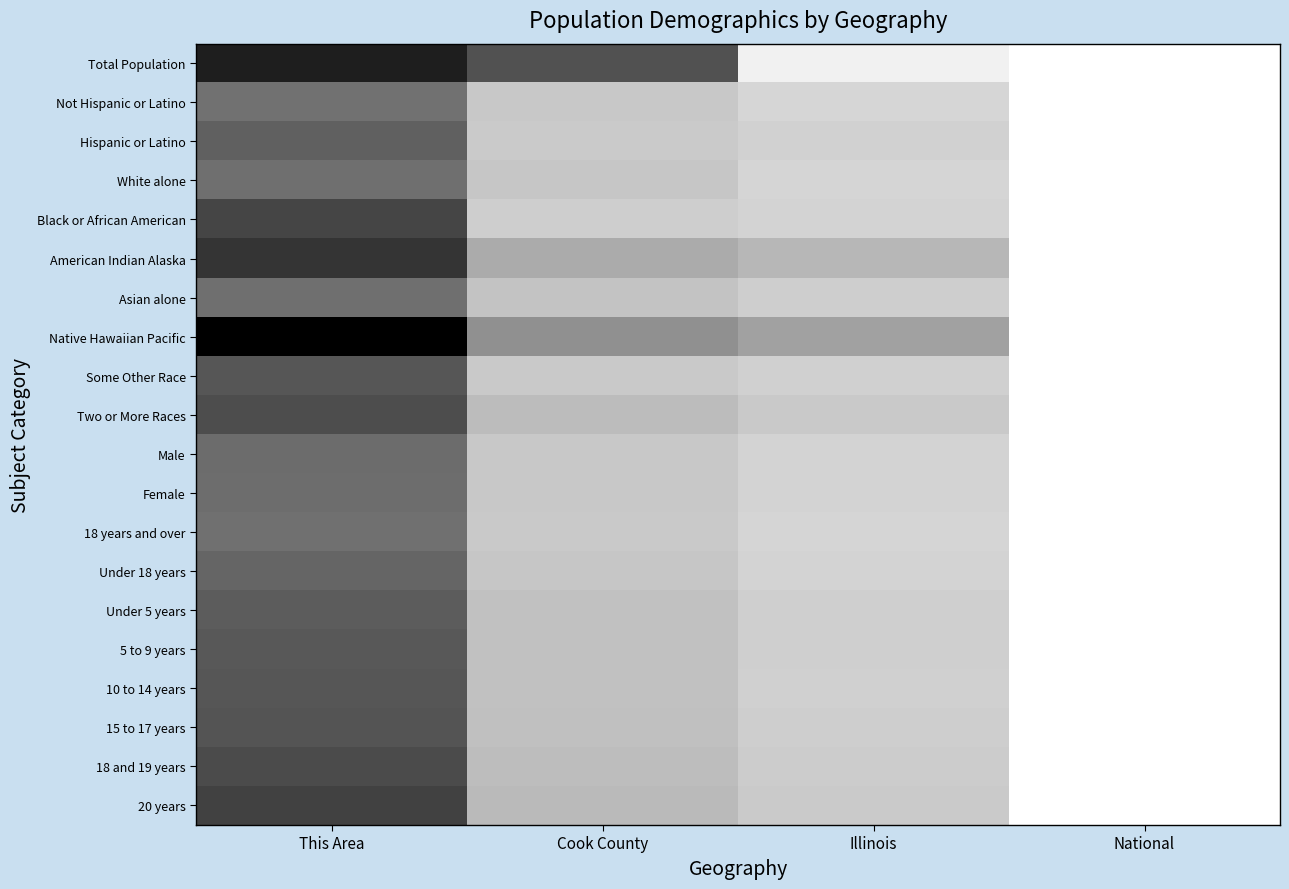

Between This Area and Illinois, which is larger?

Illinois